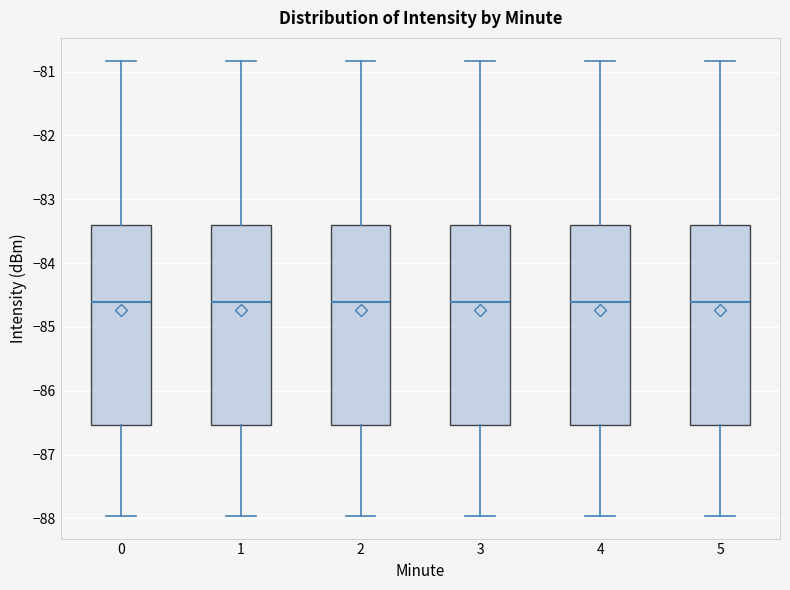

Where does the lower whisker of the box at x = 5 end on the y-axis? The values are not printed on the chart, so give them approximately, as read against the axis.

-88.0